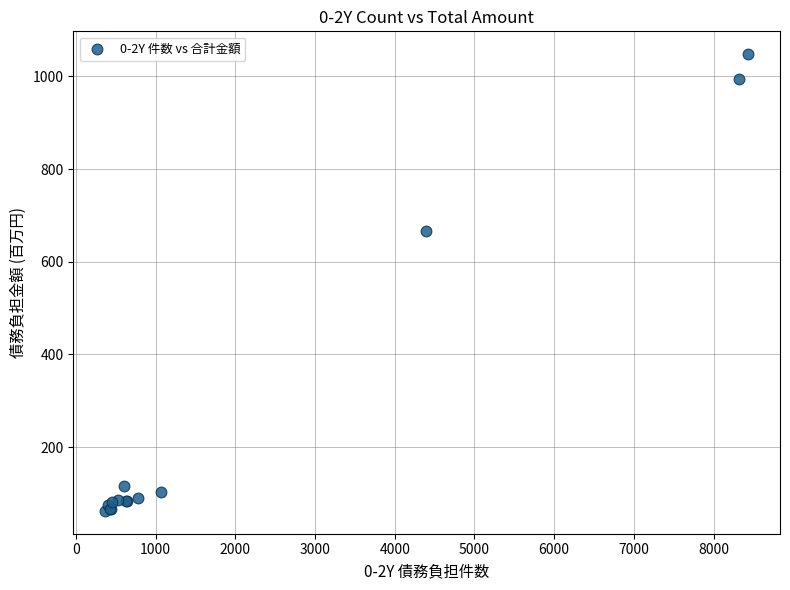

What Y value in the scatter plot is closest to 555?

666.3